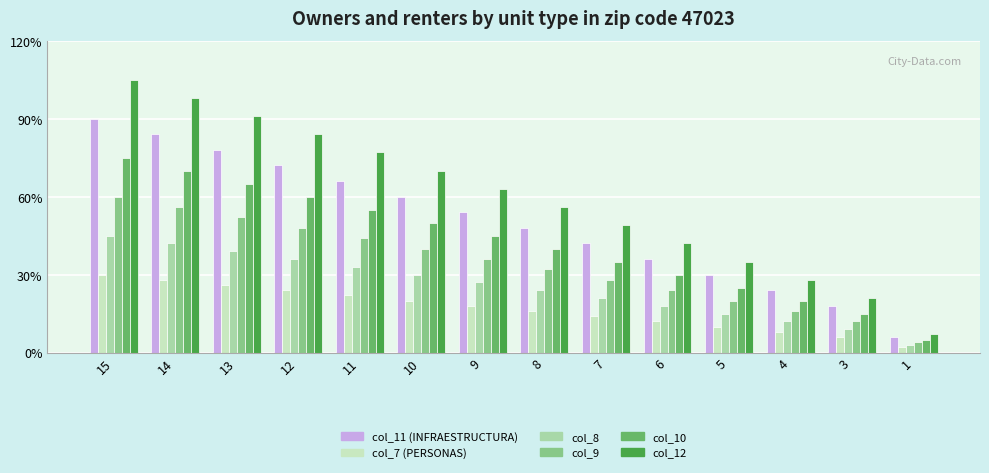

At which category is the sum across all series the highest?

15